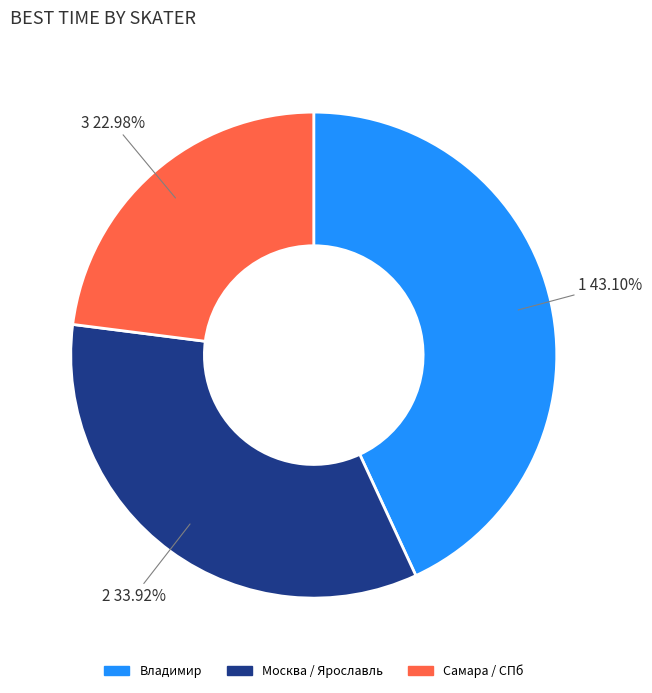

How many slices are in this pie chart?

3